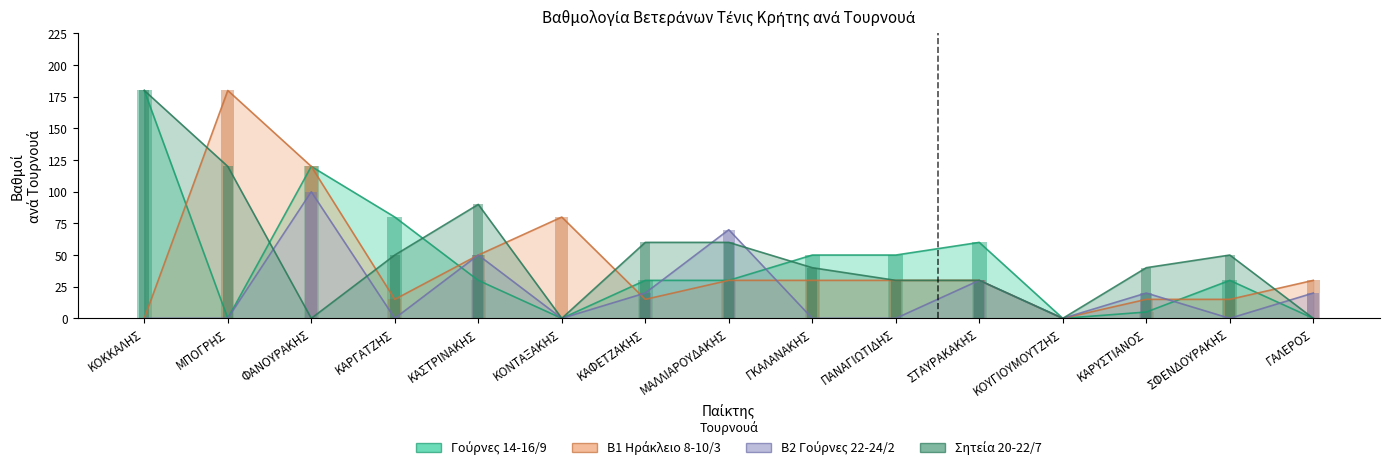

What is the sum of all Β1 Ηράκλειο 8-10/3 values?

640